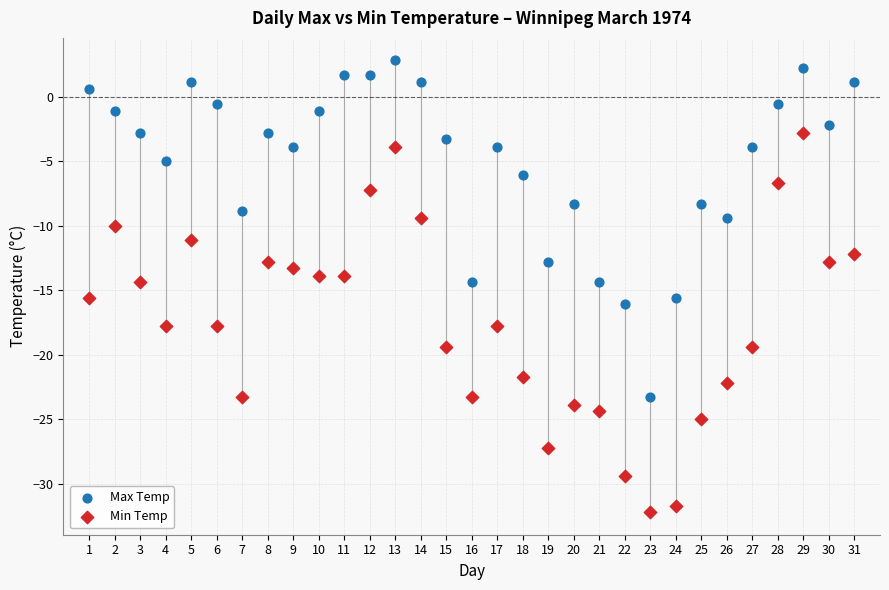

Which series has the largest Y range (max minus min)?

Min Temp